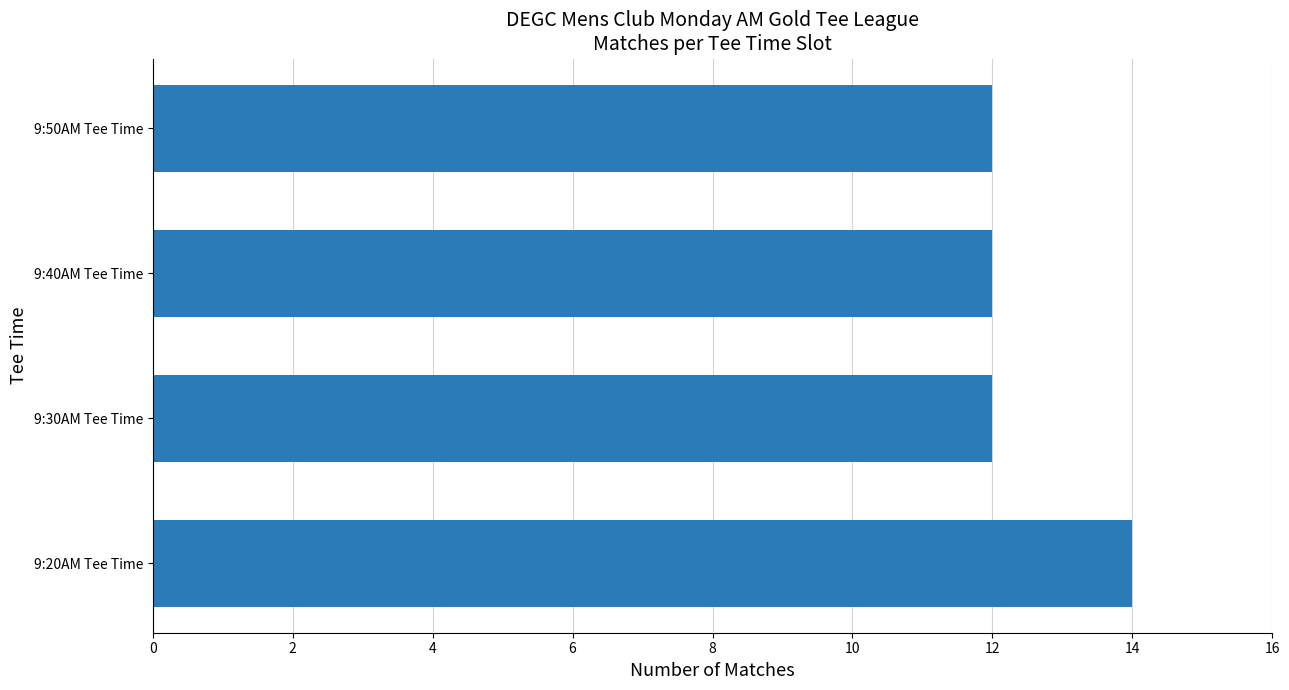

What is the minimum value shown in the chart?

12